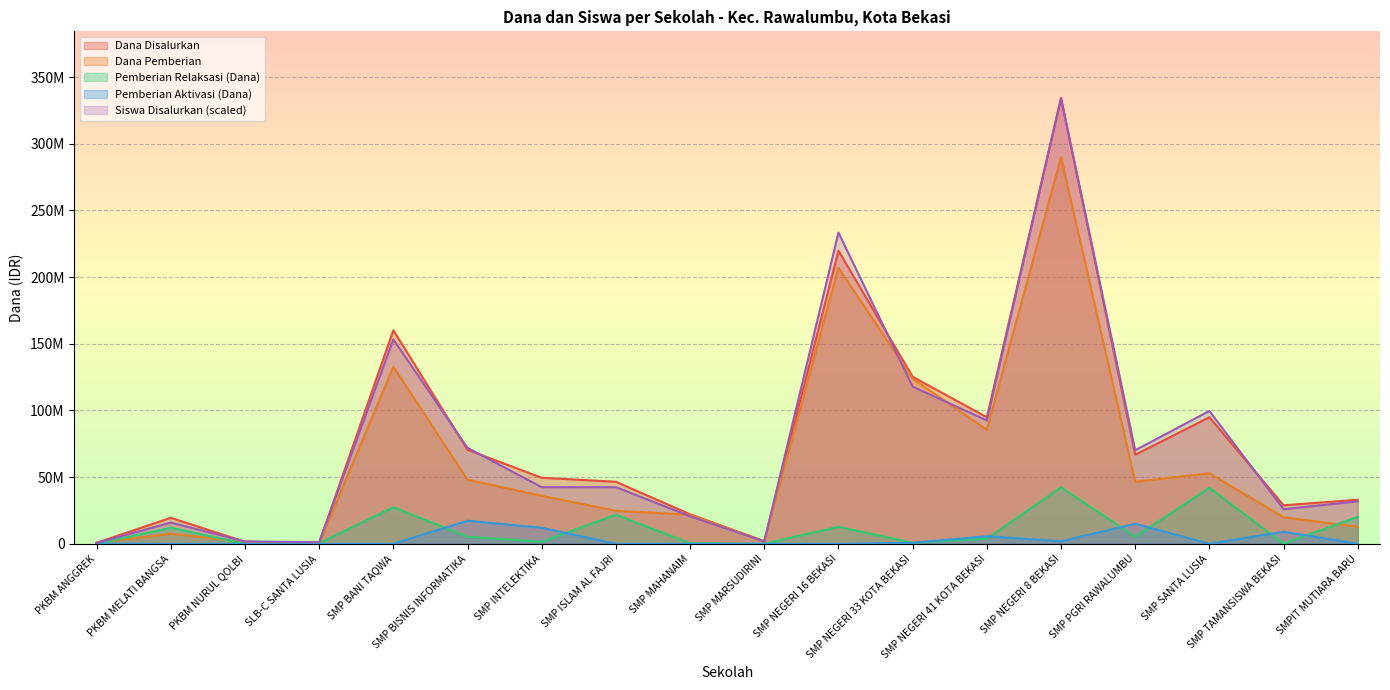

Where is the first local maximum for Pemberian Relaksasi (Dana)?

PKBM MELATI BANGSA